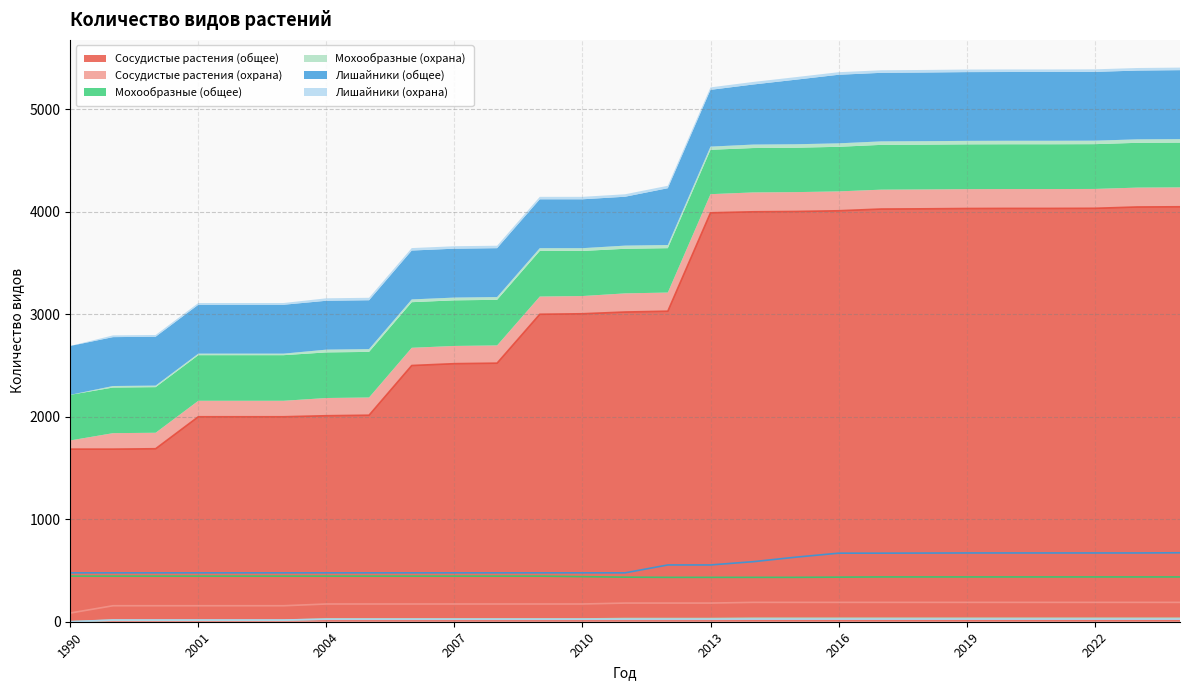

True or false: Мохообразные (охрана) has a value of 27 at 2009.

True